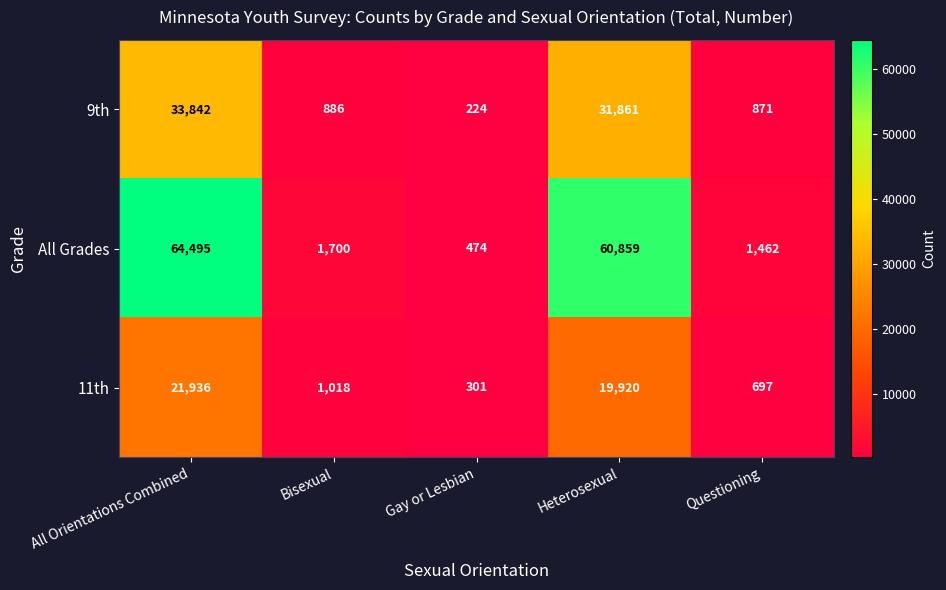

Is it true that All Grades equals 85310 at All Orientations Combined?

False